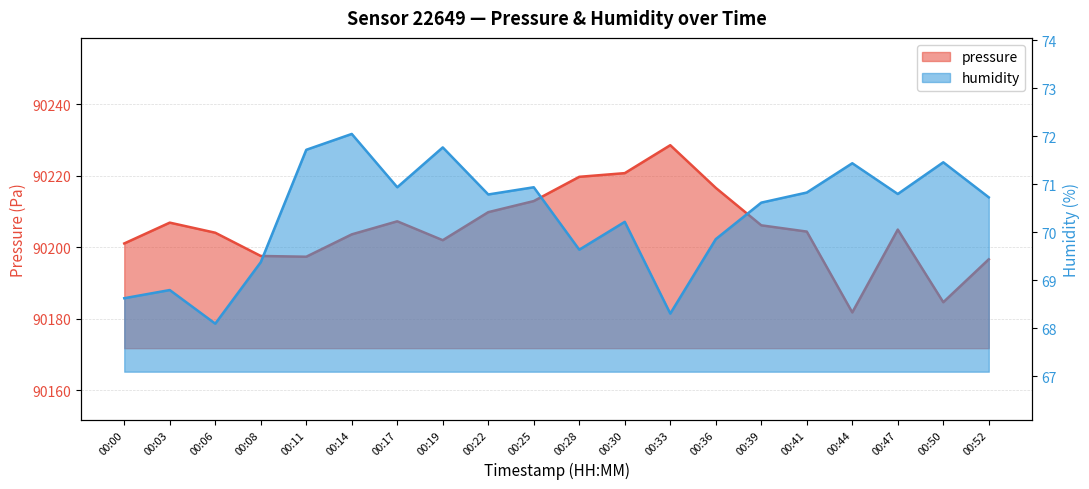

What is the average value of the humidity series?

70.4